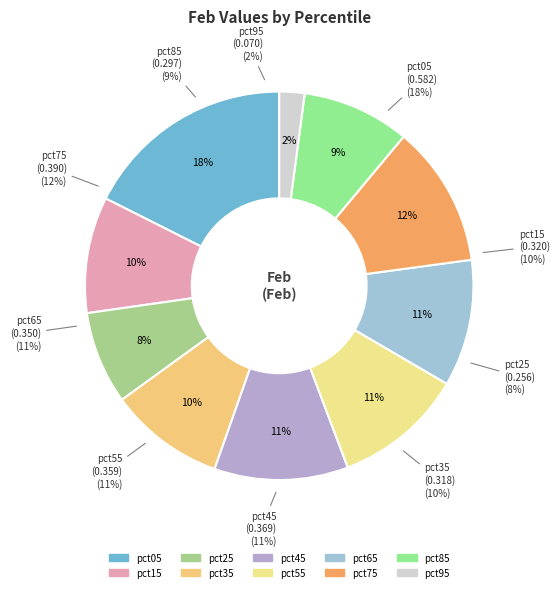

To the nearest percent, what percentage of the pie is pct75?

12%